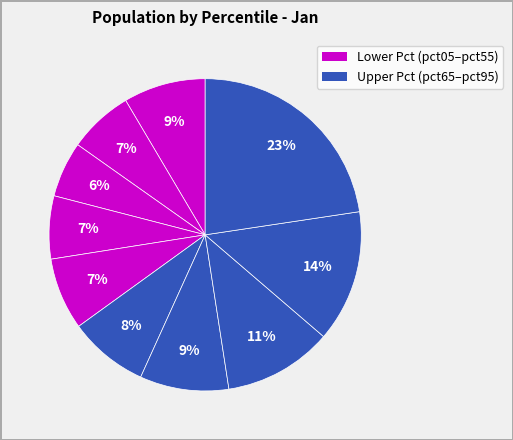

Rank the categories by value from highest to lowest.

pct95, pct85, pct75, pct65, pct05, pct55, pct45, pct15, pct35, pct25